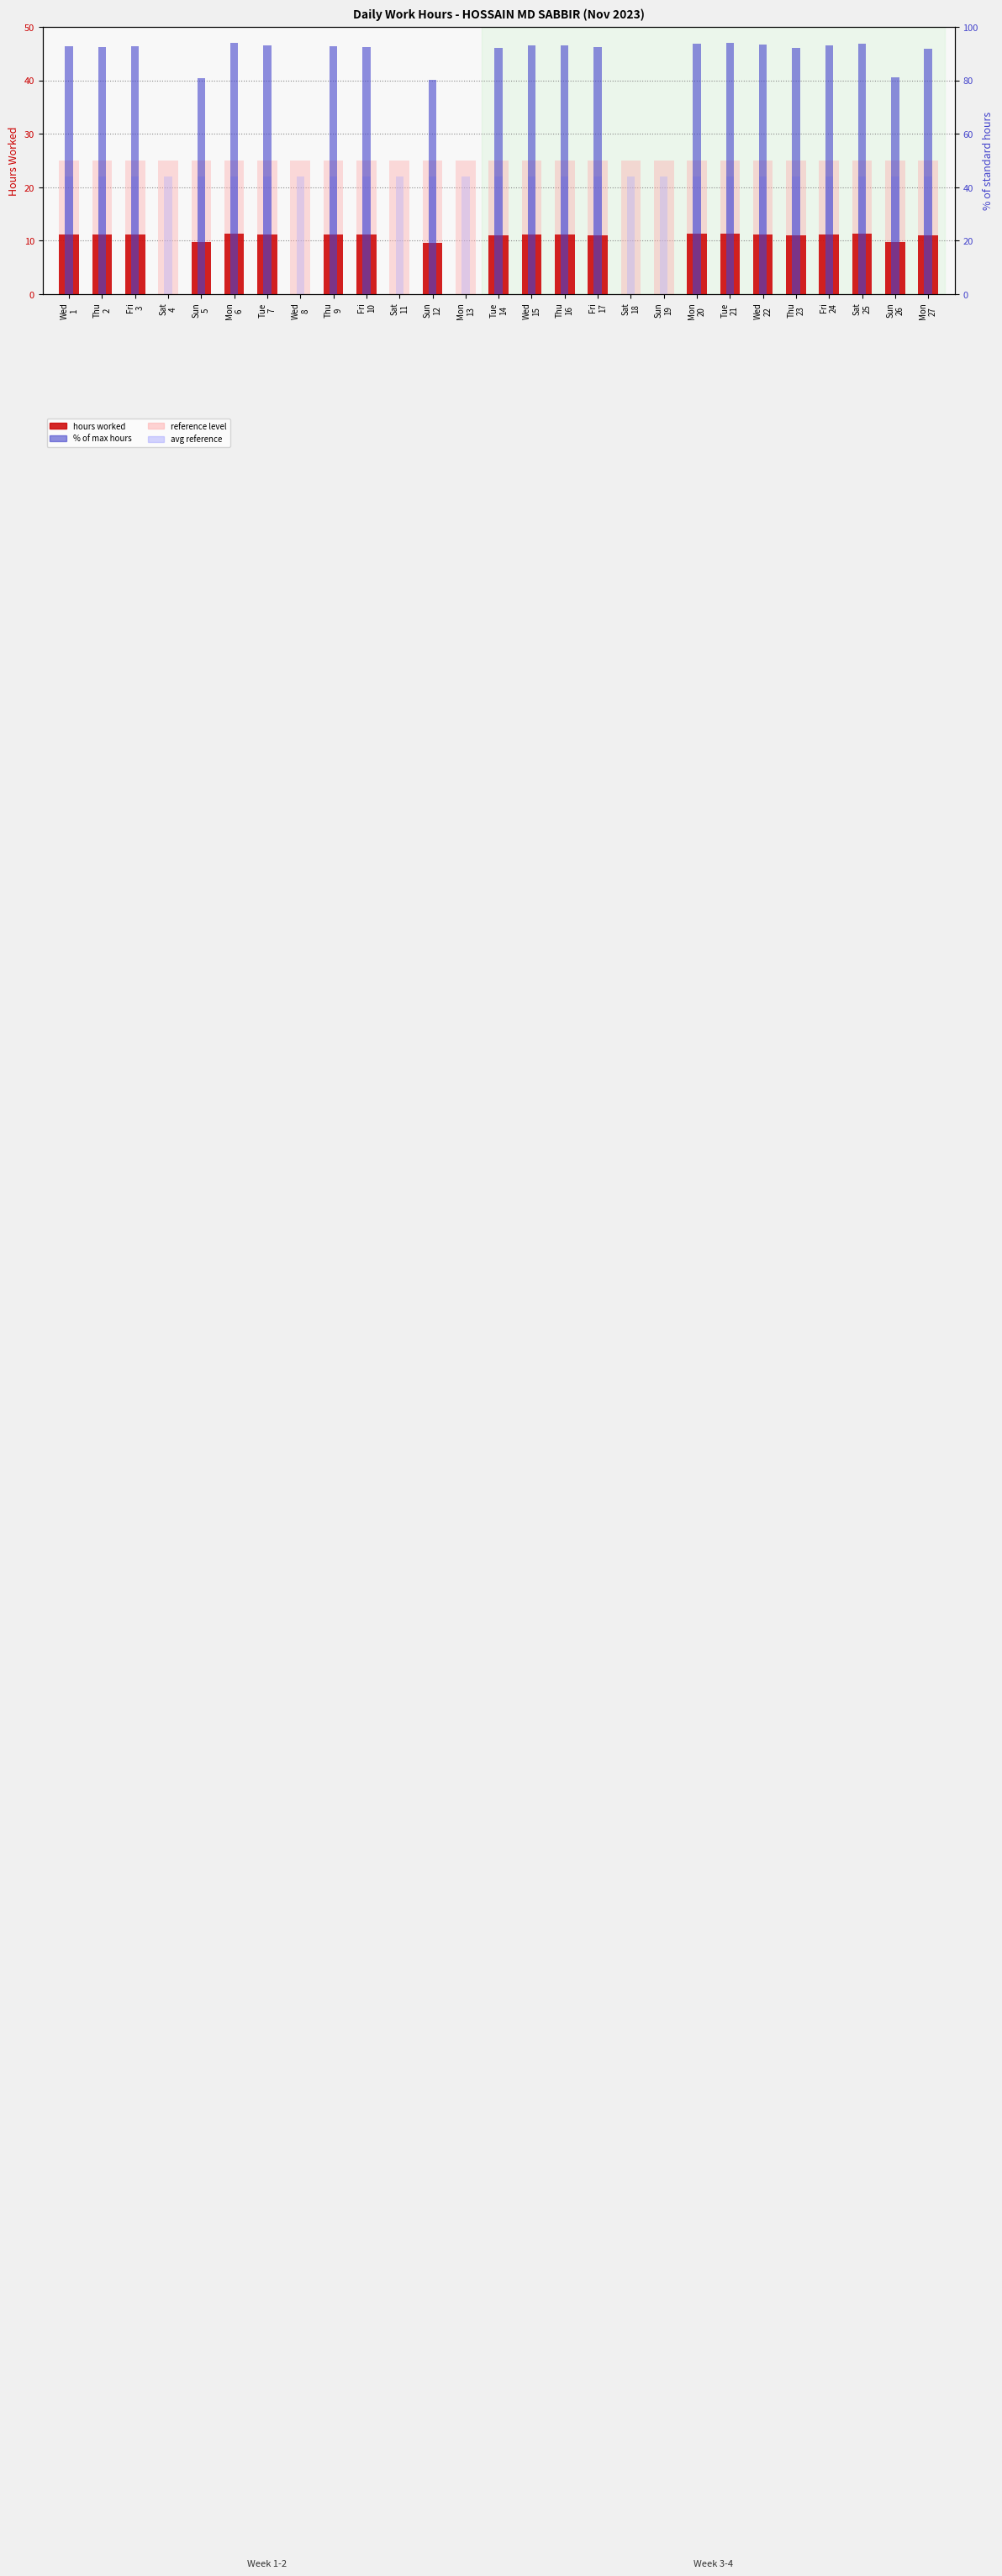

At how many categories does at least one series exceed 79?

21